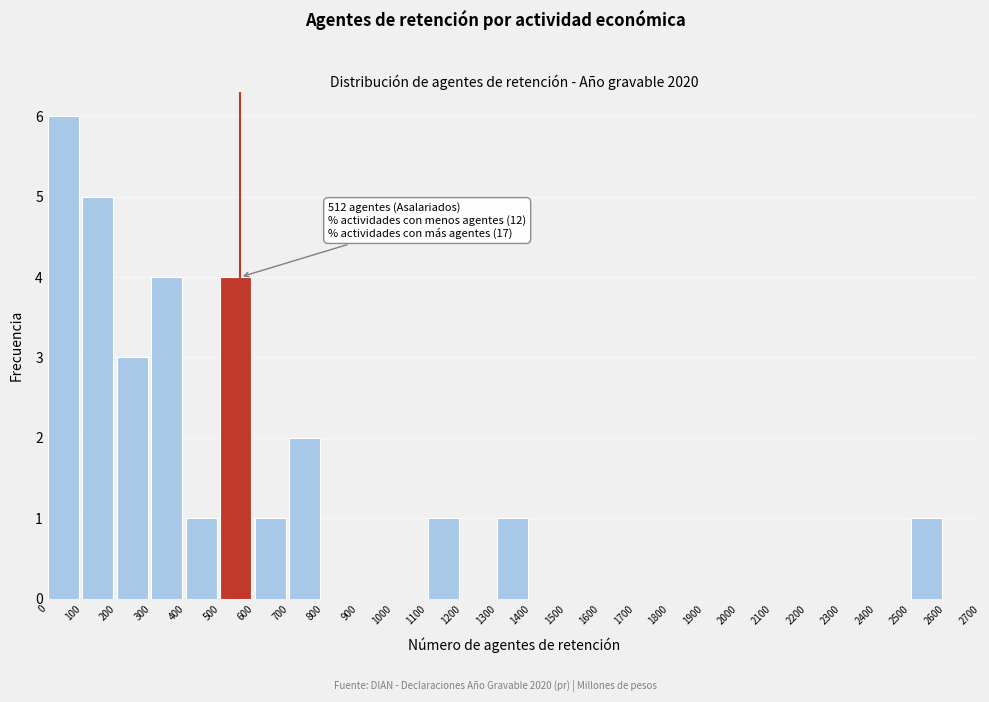

Which range on the x-axis has the tallest bar?

0 to 100